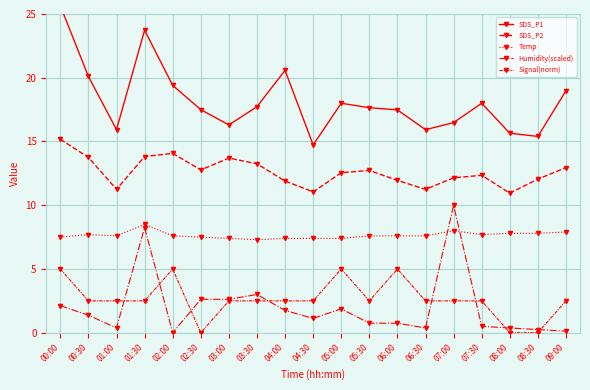

How many lines are shown in the chart?

5